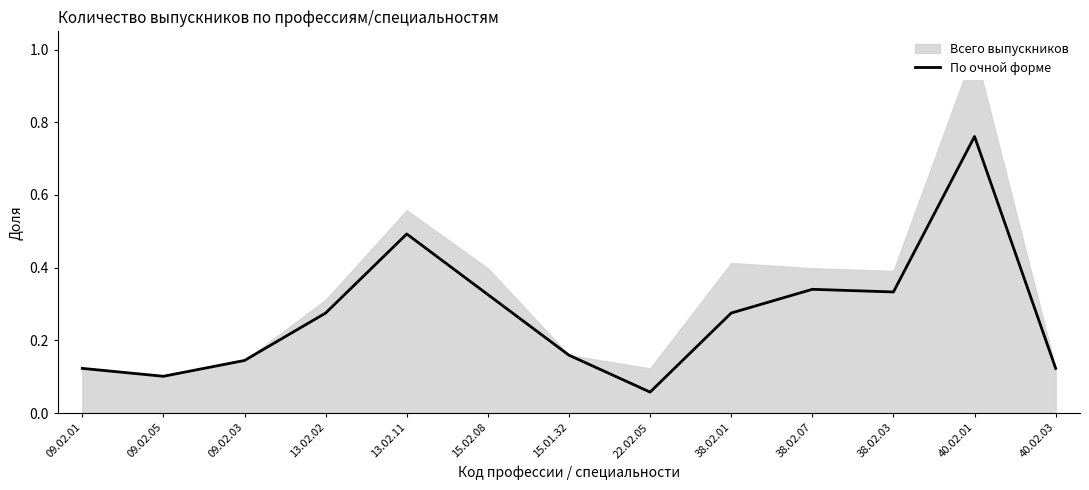

What is the change in value from 15.02.08 to 15.01.32?

-0.2